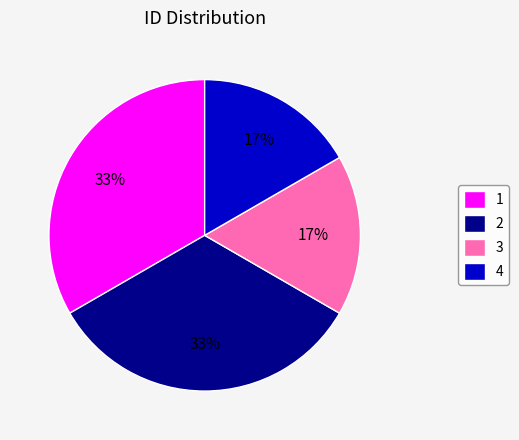

What percentage is the 2 slice, to the nearest percent?

33%